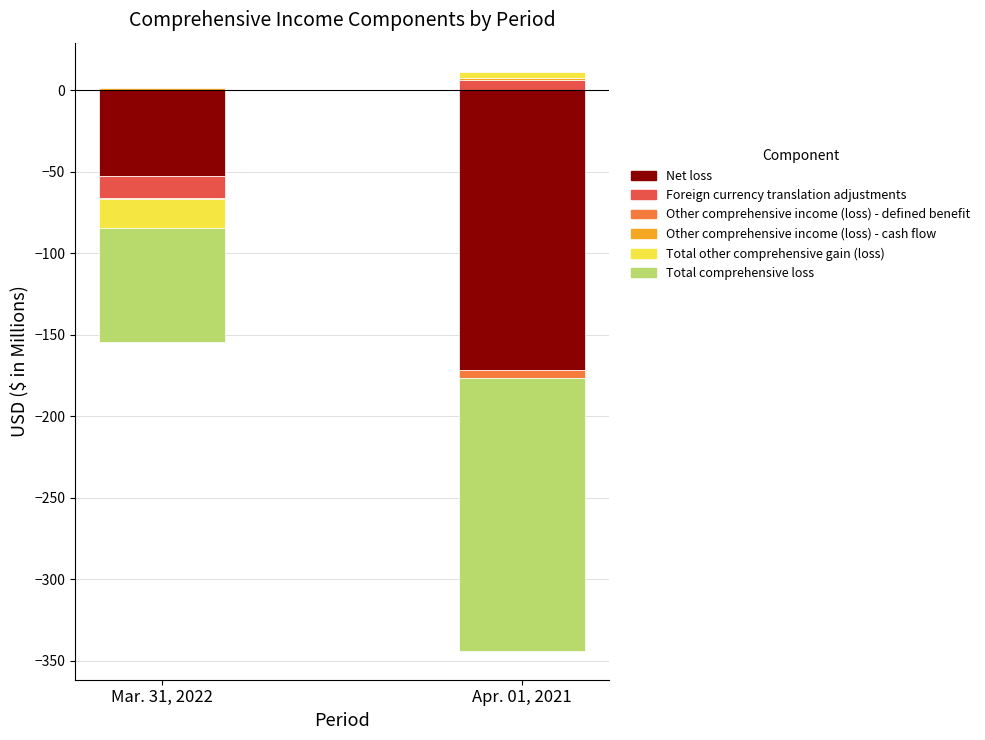

Does the chart contain any negative values?

Yes